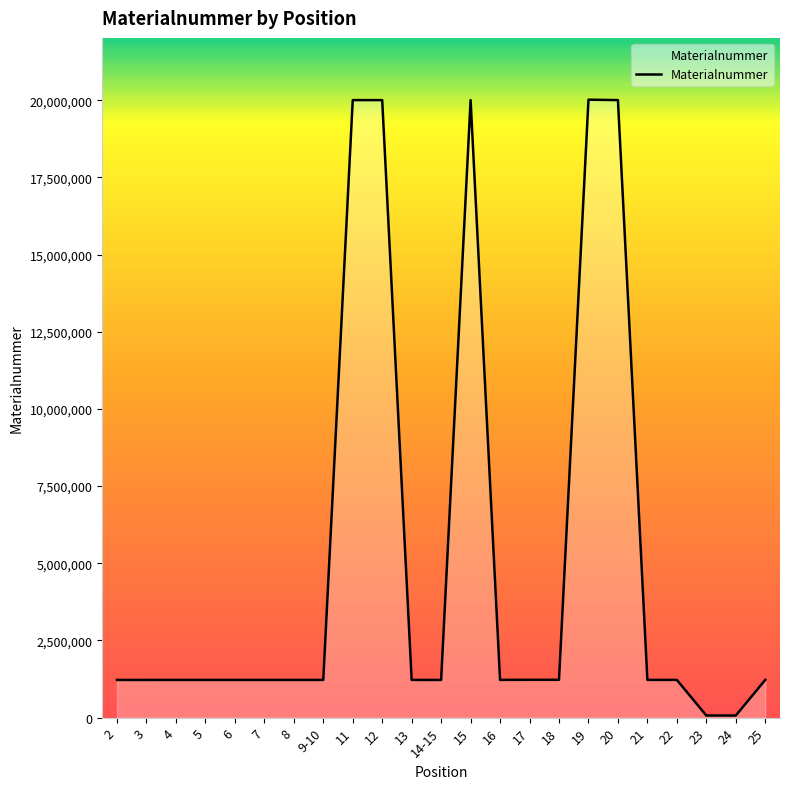

Is it true that the value at 2 is 1220316?

True